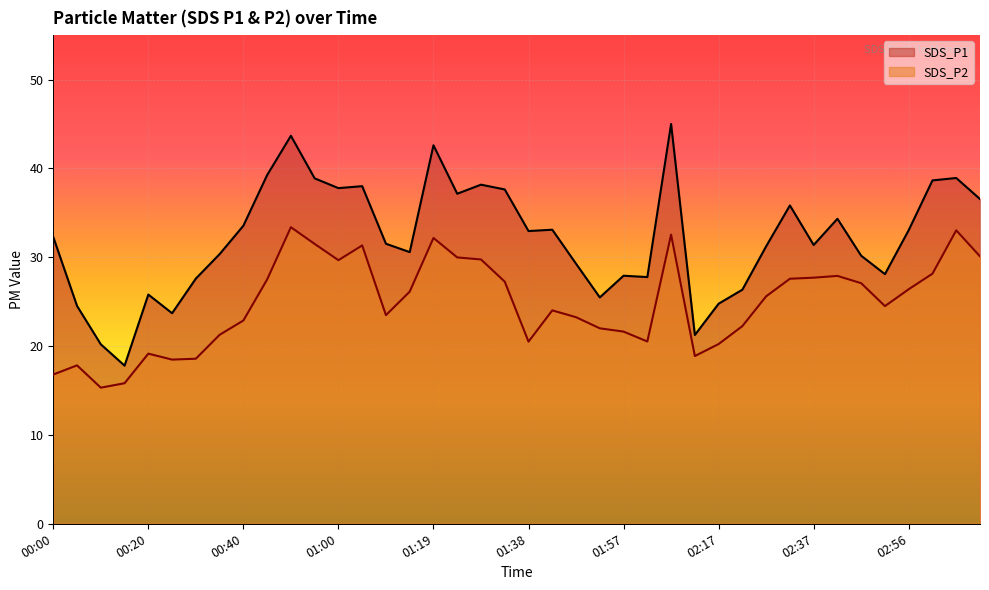

At which label is SDS_P2 closest to 24?

01:43